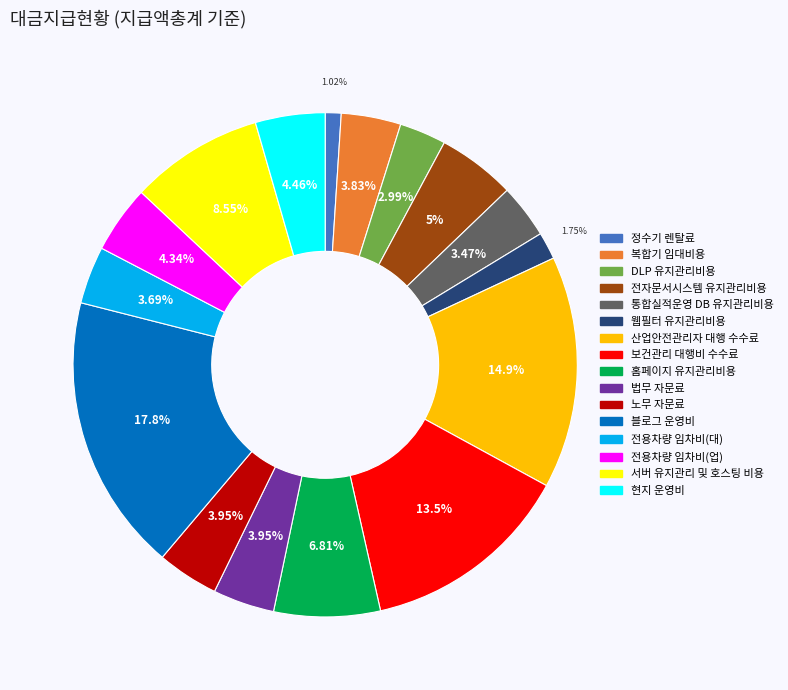

What is the total percentage of DLP 유지관리비용 and 통합실적운영 DB 유지관리비용?

6.5%